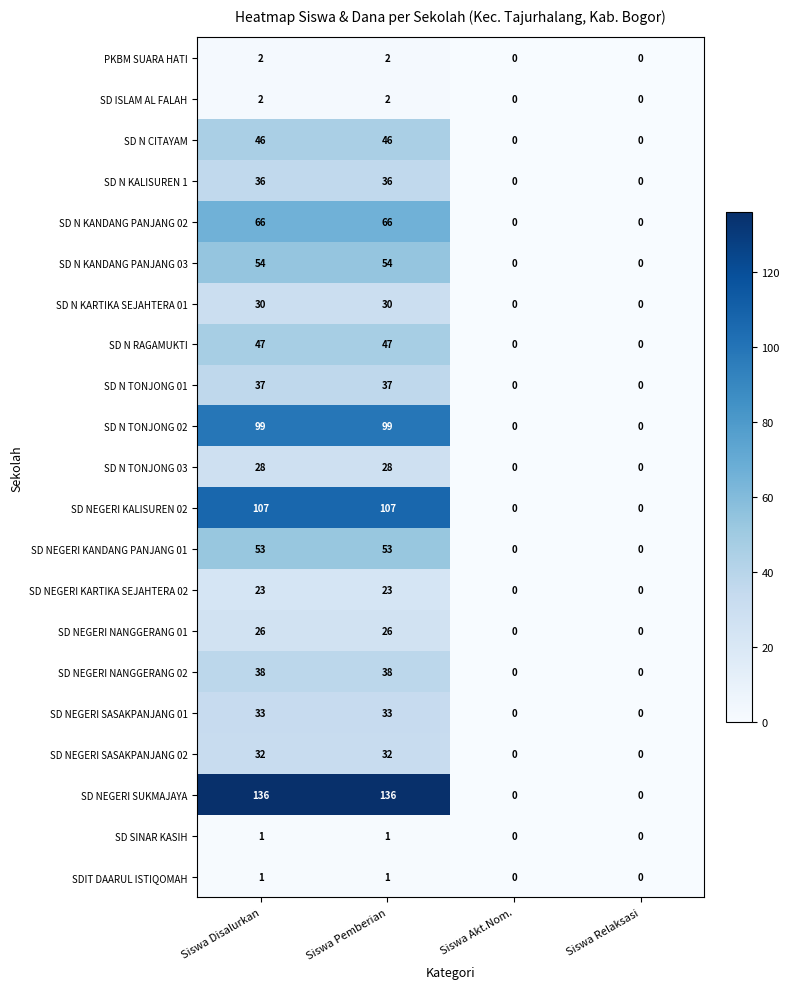

Which series has the largest total across all categories?

SD NEGERI SUKMAJAYA